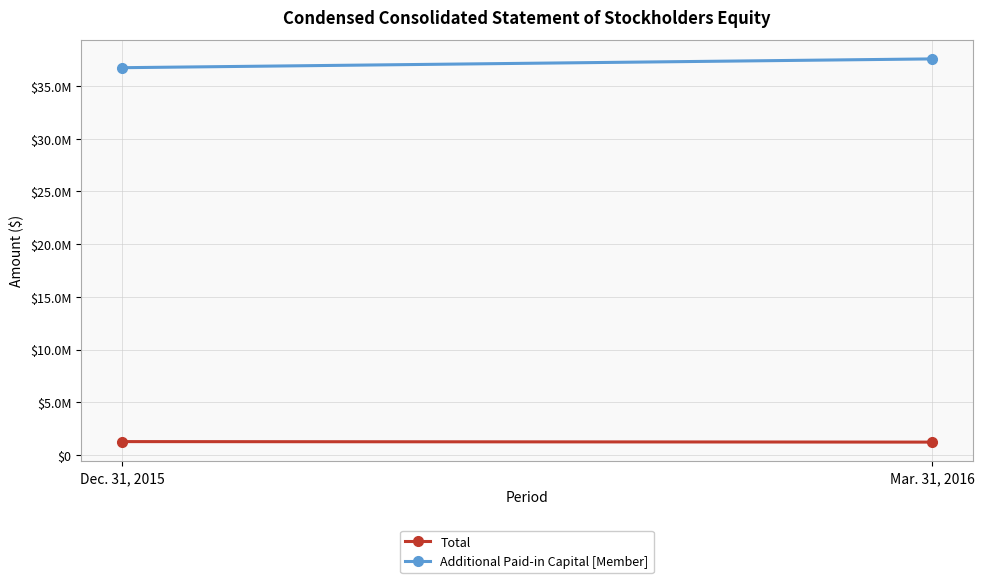

What is the value of the Additional Paid-in Capital [Member] point at the 2nd from the left?

37569180